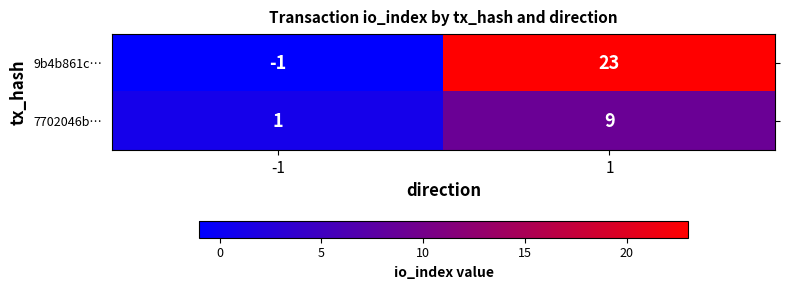

What is the spread (max minus min) of values at 1?

14